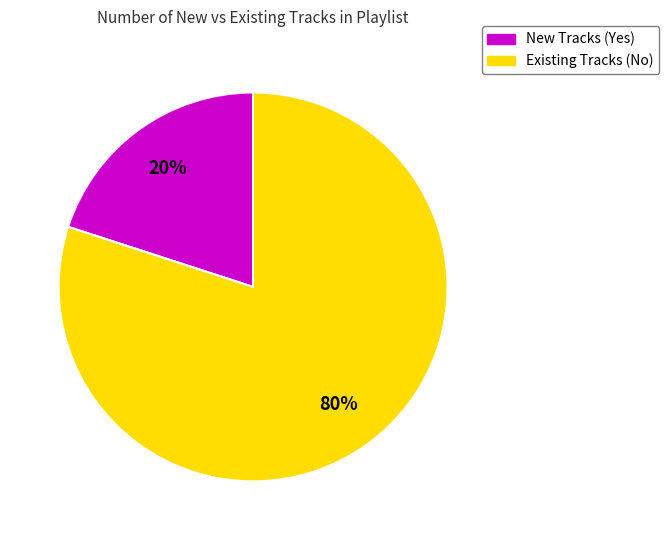

To the nearest percent, what is the difference between the Existing Tracks (No) and New Tracks (Yes) slice percentages?

60%